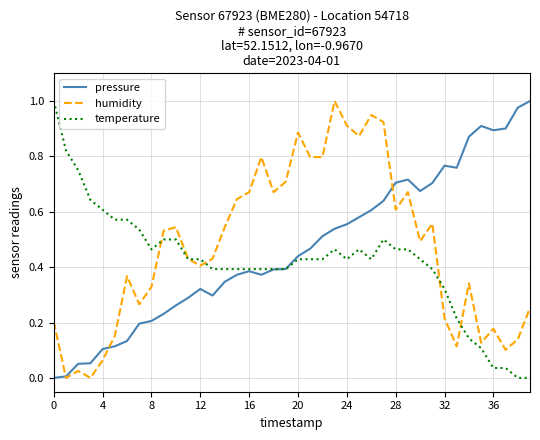

What is the label of the 26th point from the right?

14